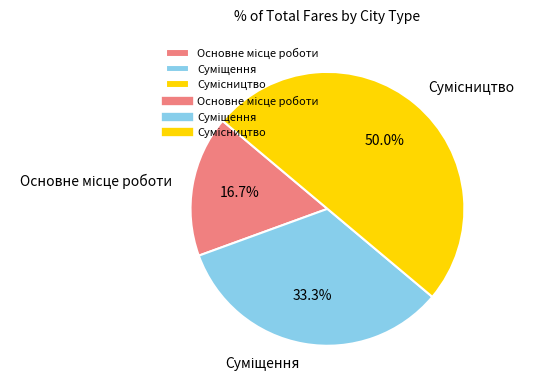

Which has a higher value, Сумісництво or Суміщення?

Сумісництво